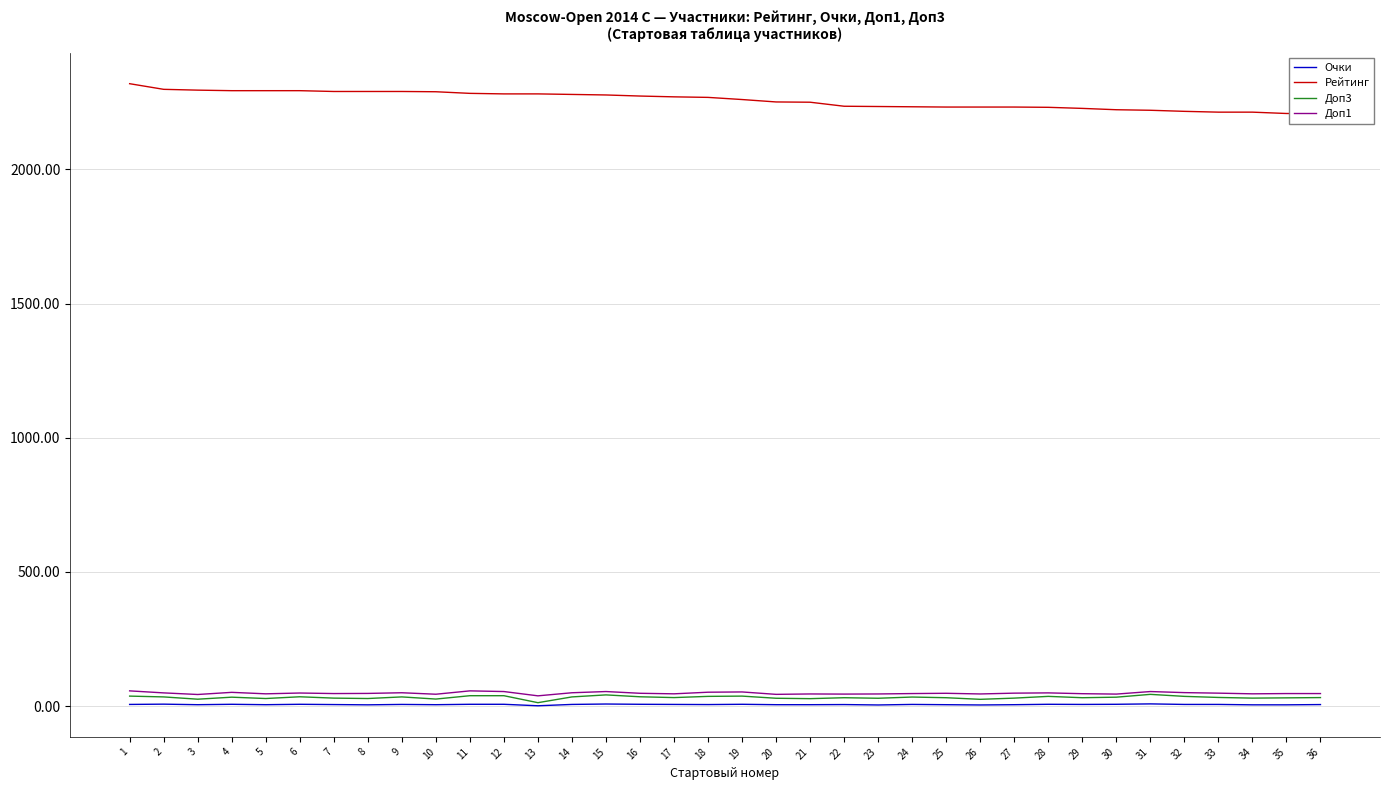

How many lines are shown in the chart?

4